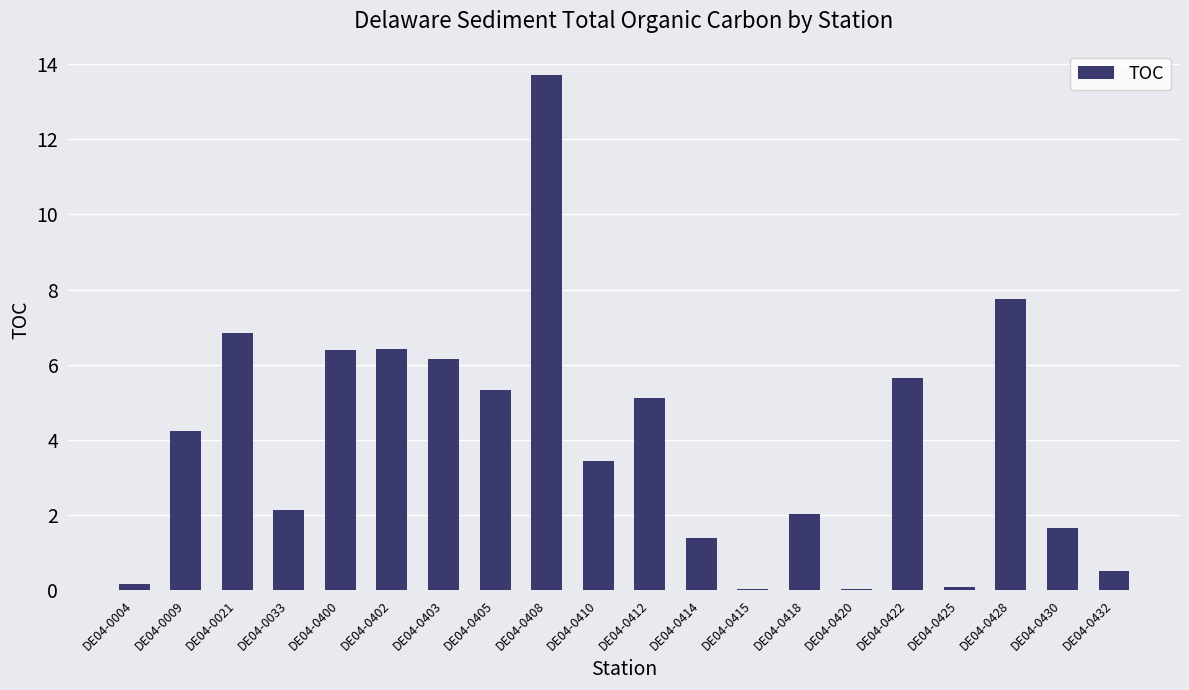

At which label does the data first exceed 4?

DE04-0009